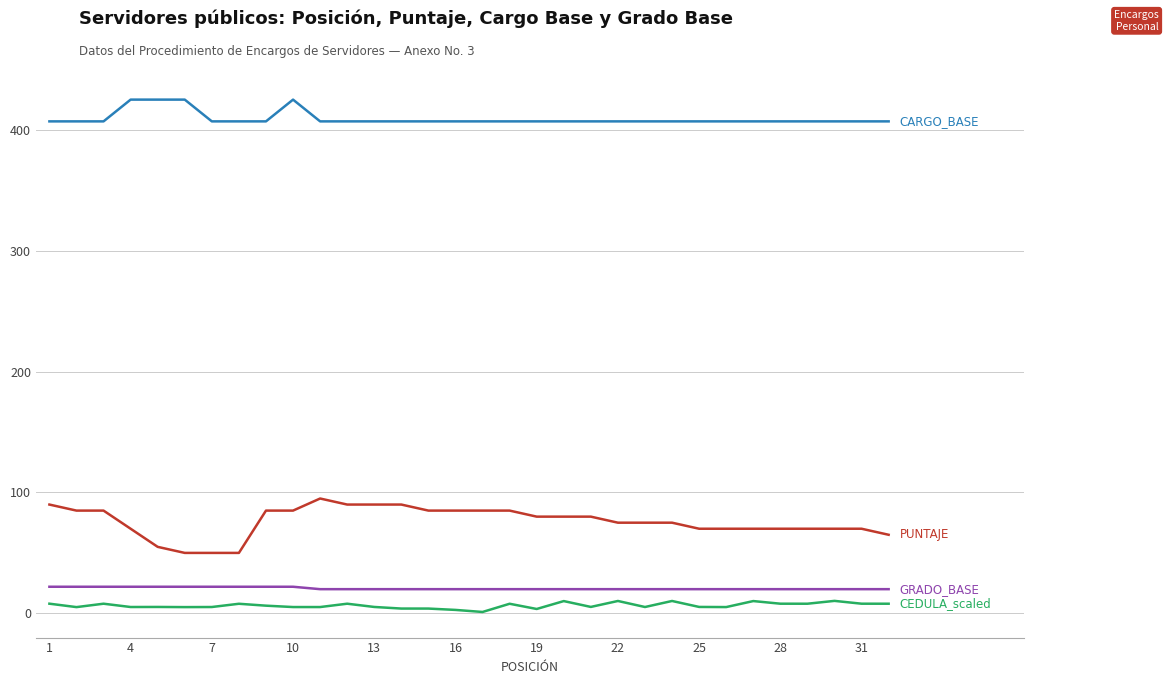

What is the greatest value displayed?

425.0